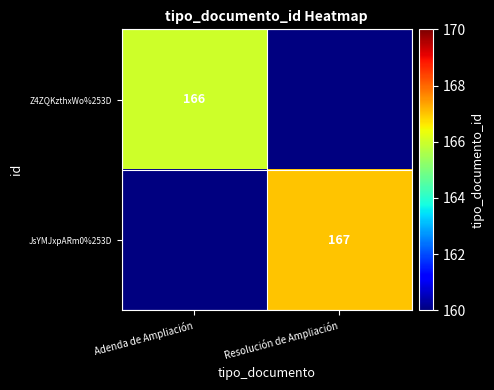

At which category does the chart reach its minimum across all series?

Adenda de Ampliación